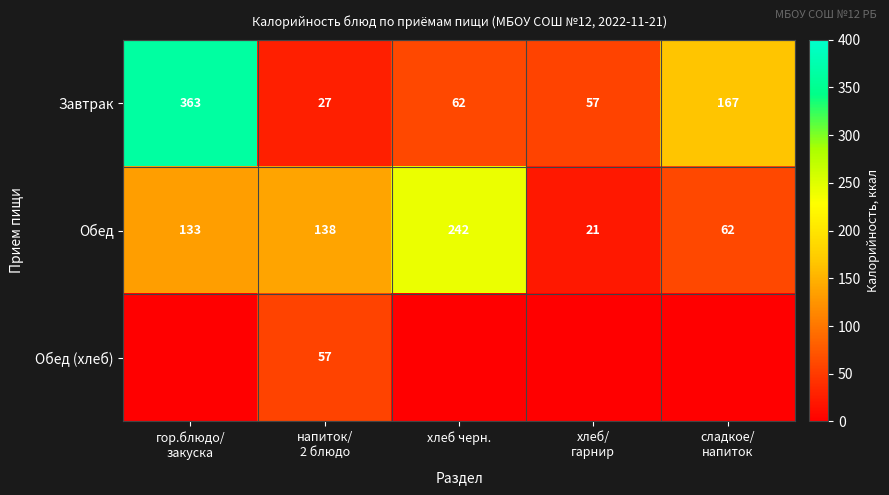

What is the difference between the second highest and second lowest values in the Обед series?

76